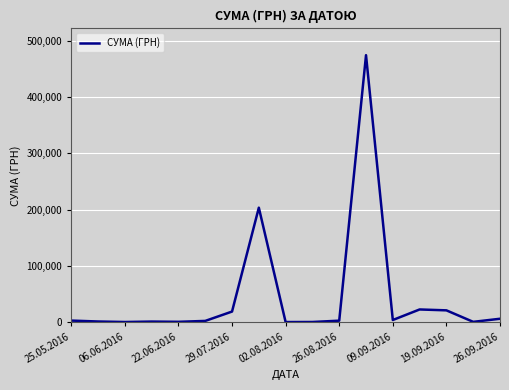

What is the maximum value shown in the chart?

474245.3